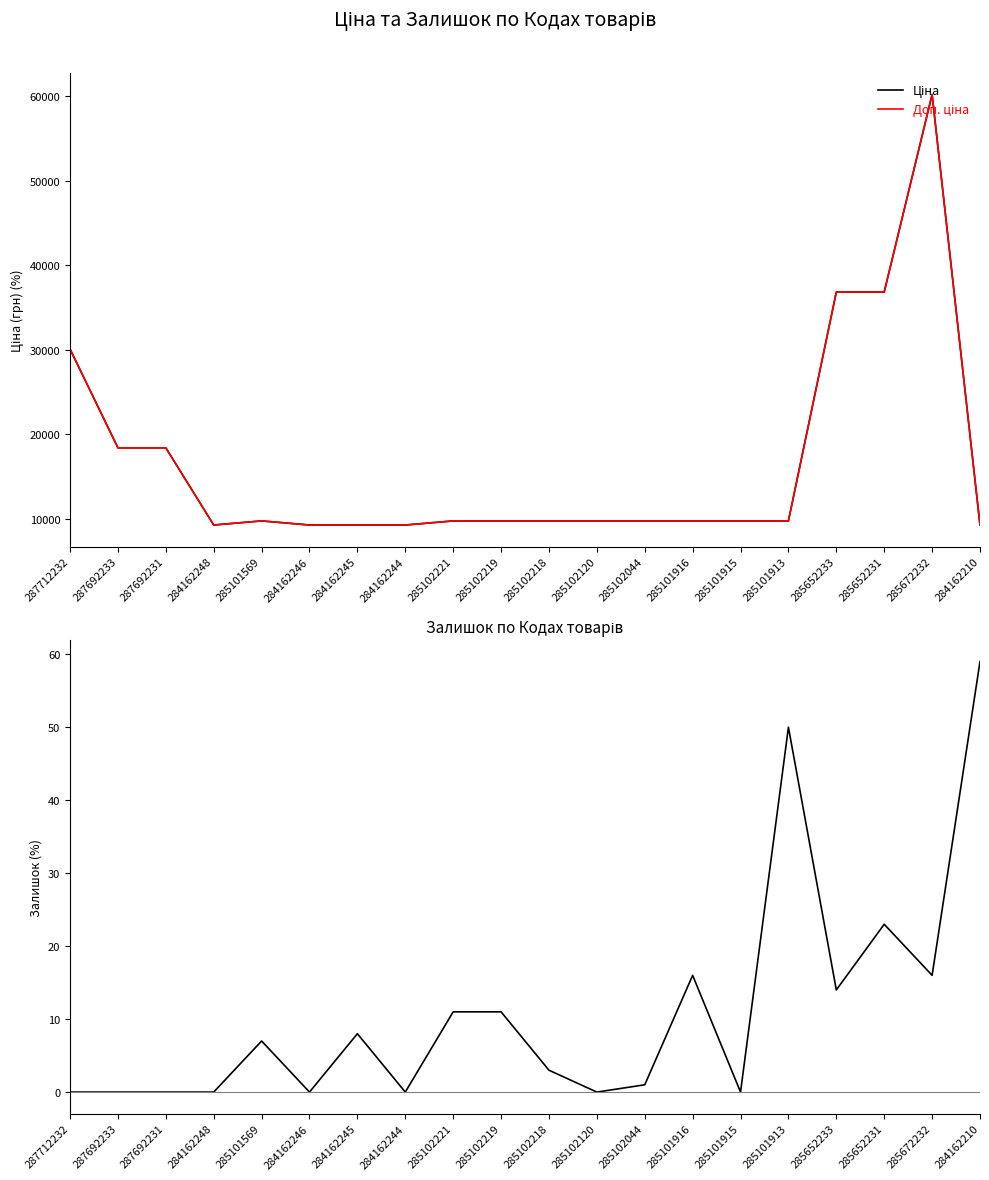

Is the value of Ціна at 285101913 greater than the value of Залишок at 284162246?

Yes